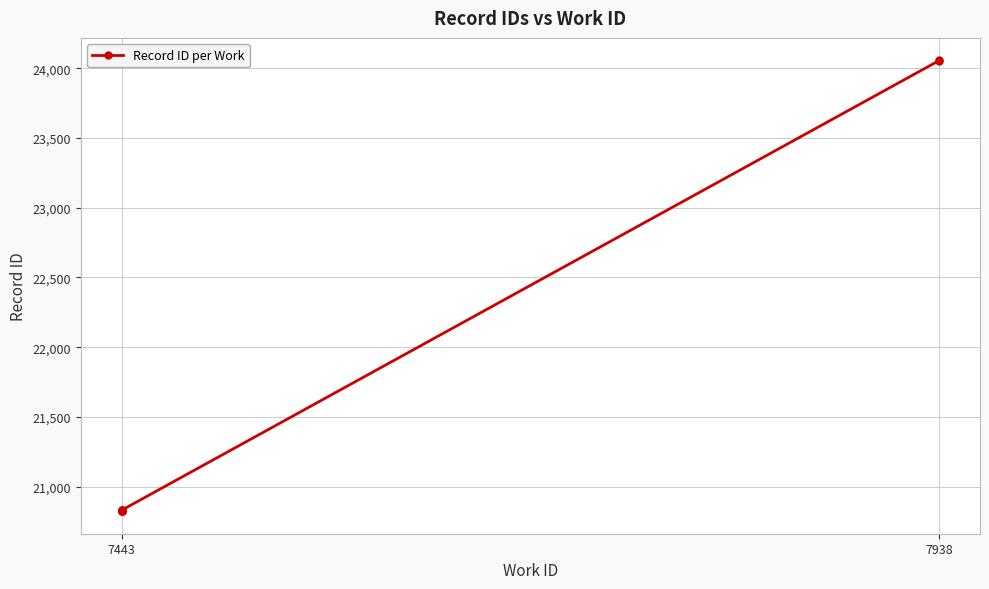

What is the value of the 2nd point from the left?

20824